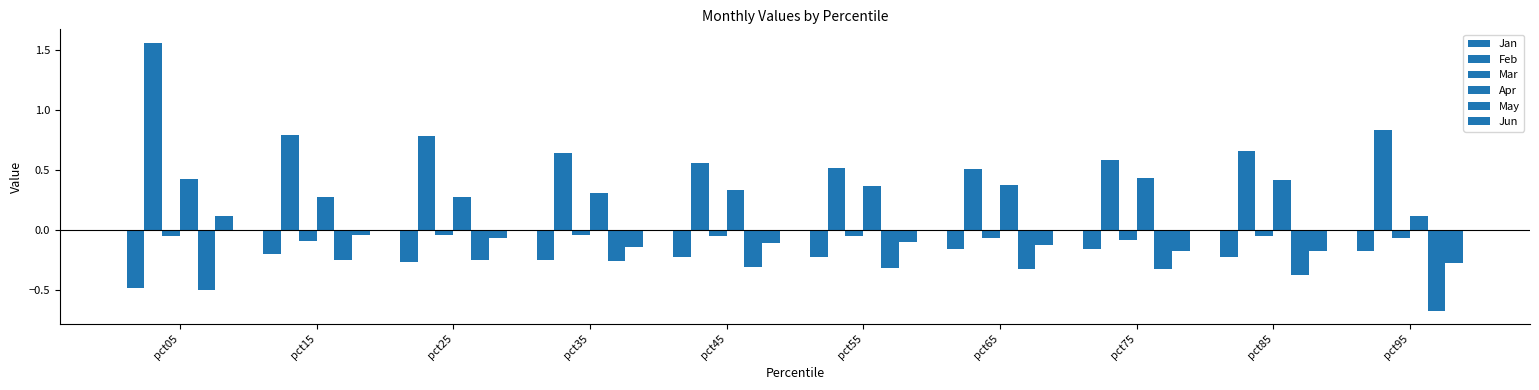

Is the value of Jan at pct35 greater than the value of Feb at pct35?

No